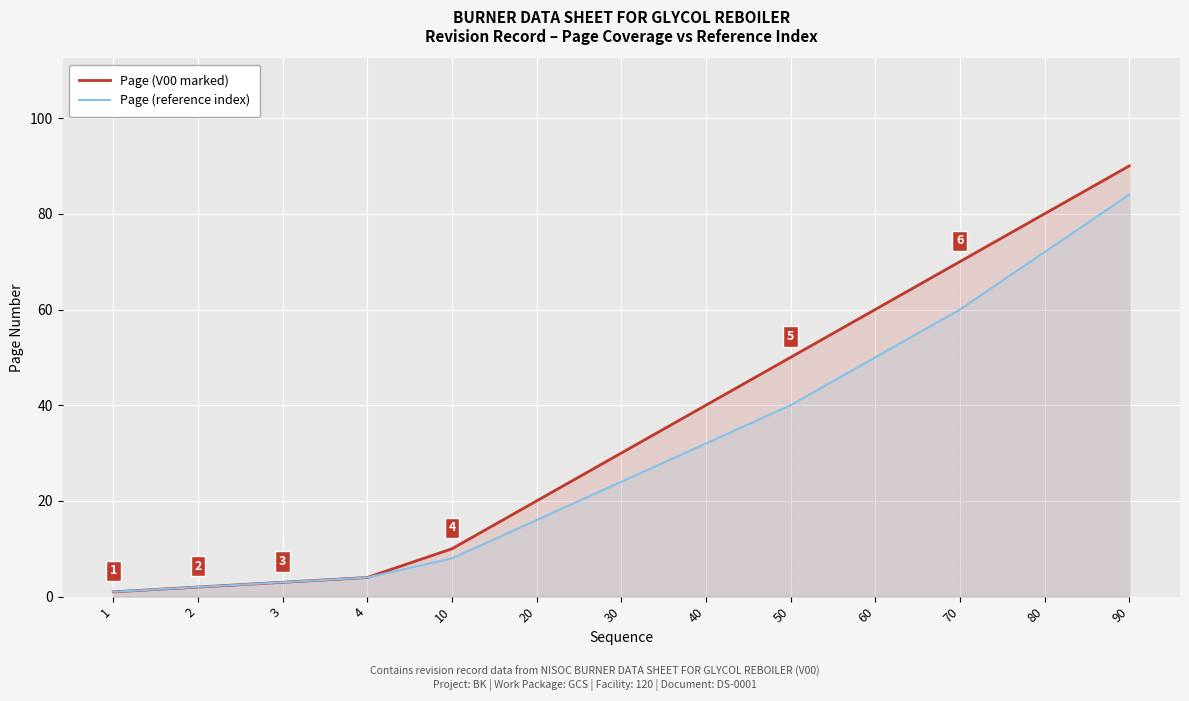

What are all the series names shown in the legend?

Page (V00 marked), Page (reference index)